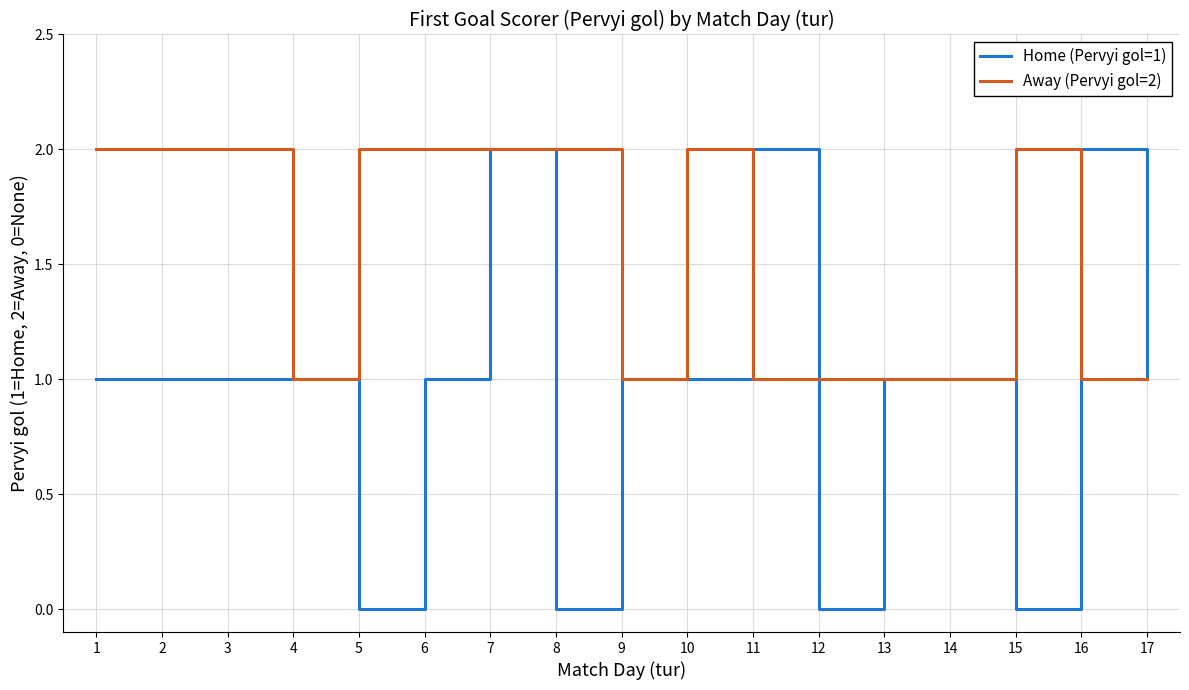

Is the value of Away (Pervyi gol=2) at 15 greater than the value of Home (Pervyi gol=1) at 8?

Yes